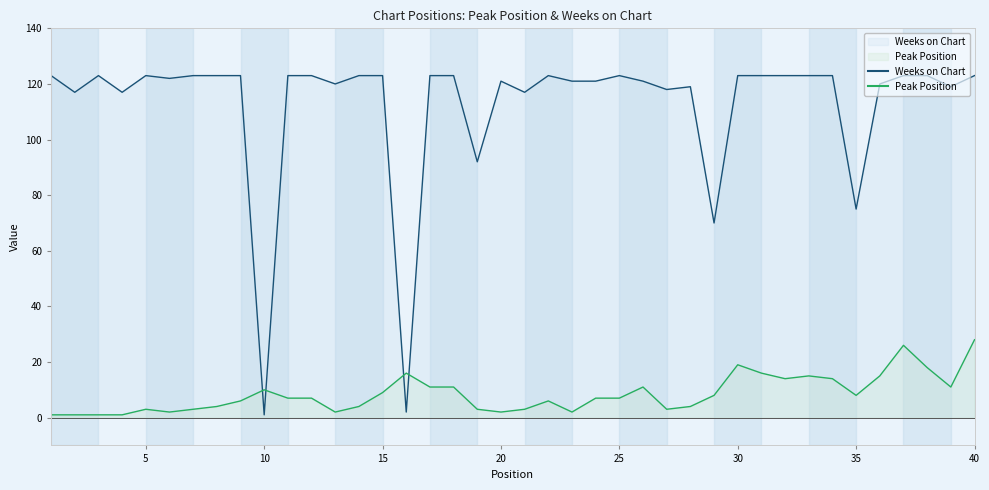

Reading left to right, list all the values displayed in this chart.

Peak Position: 1	1	1	1	3	2	3	4	6	10	7	7	2	4	9	16	11	11	3	2	3	6	2	7	7	11	3	4	8	19	16	14	15	14	8	15	26	18	11	28
Weeks on Chart: 123	117	123	117	123	122	123	123	123	1	123	123	120	123	123	2	123	123	92	121	117	123	121	121	123	121	118	119	70	123	123	123	123	123	75	120	123	123	119	123